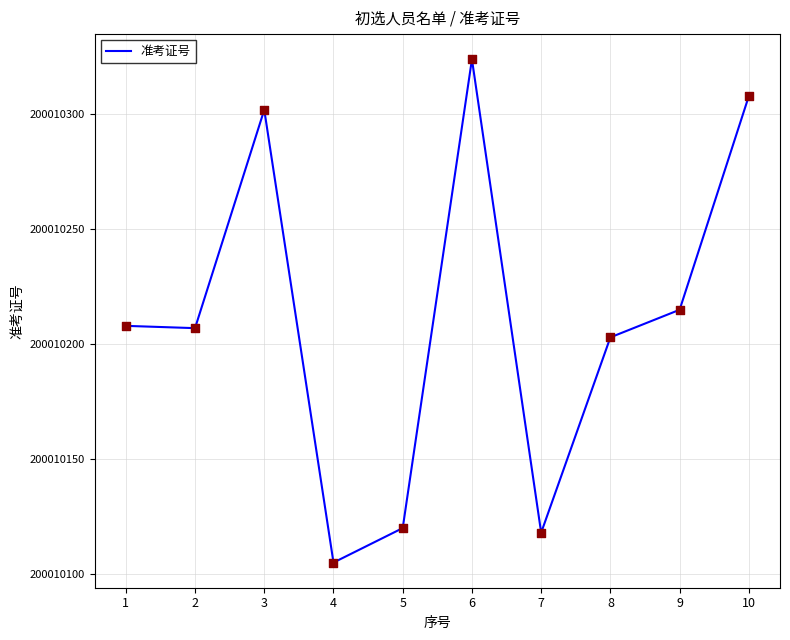

What is the change in value from 2 to 3?

+95